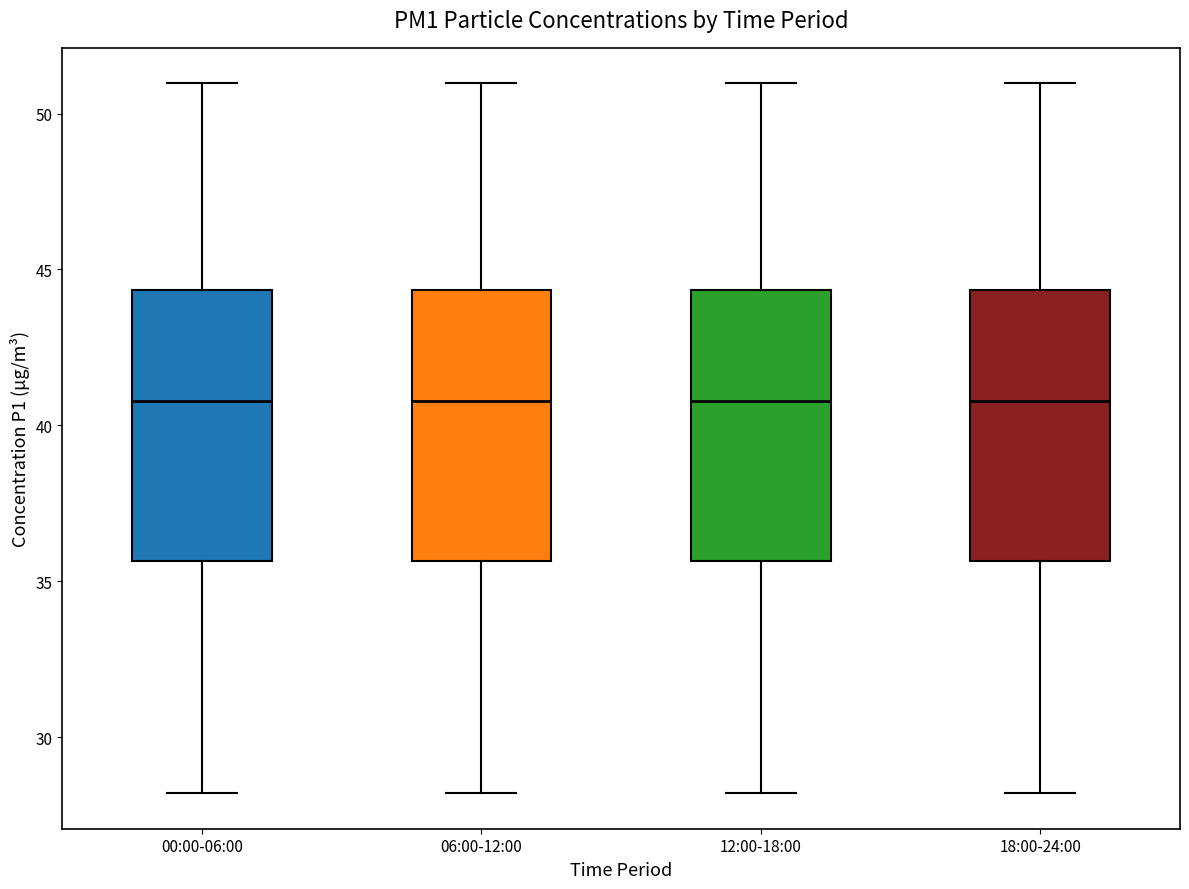

Where does the lower whisker of the box for 00:00-06:00 end on the y-axis? The values are not printed on the chart, so give them approximately, as read against the axis.

28.0